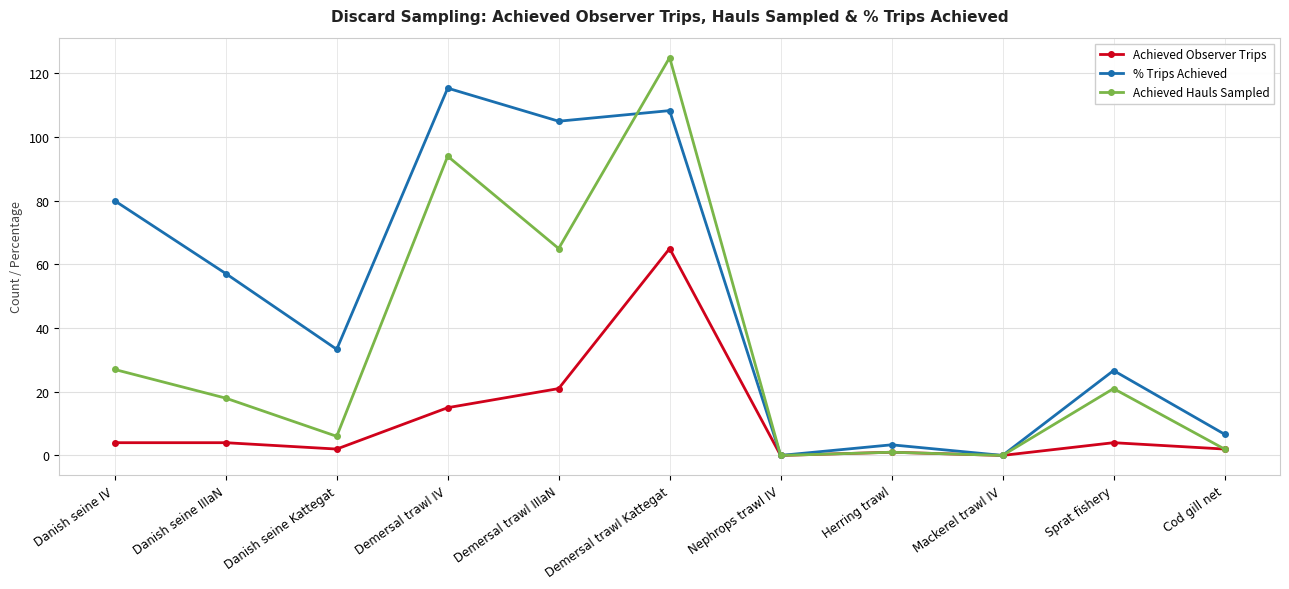

What is the maximum value shown in the chart?

125.0